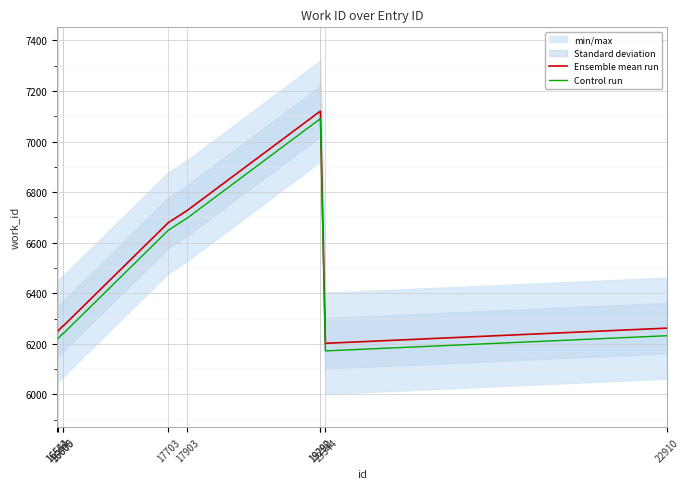

True or false: Ensemble mean run and Control run intersect in this chart.

False